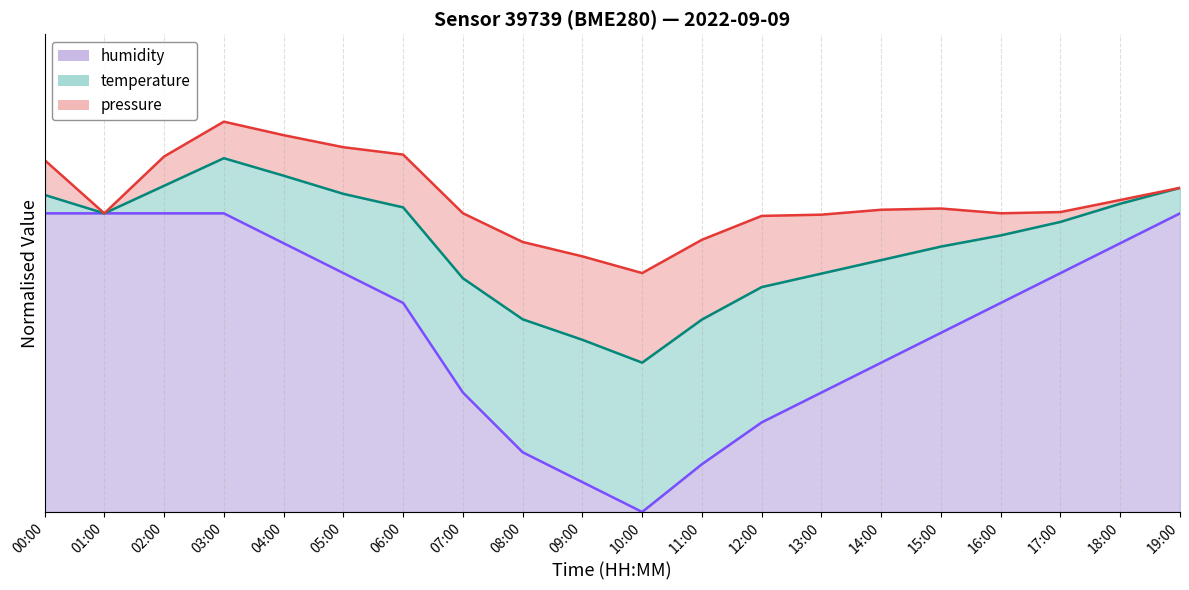

What is the sum of all pressure (line) values?

21.0